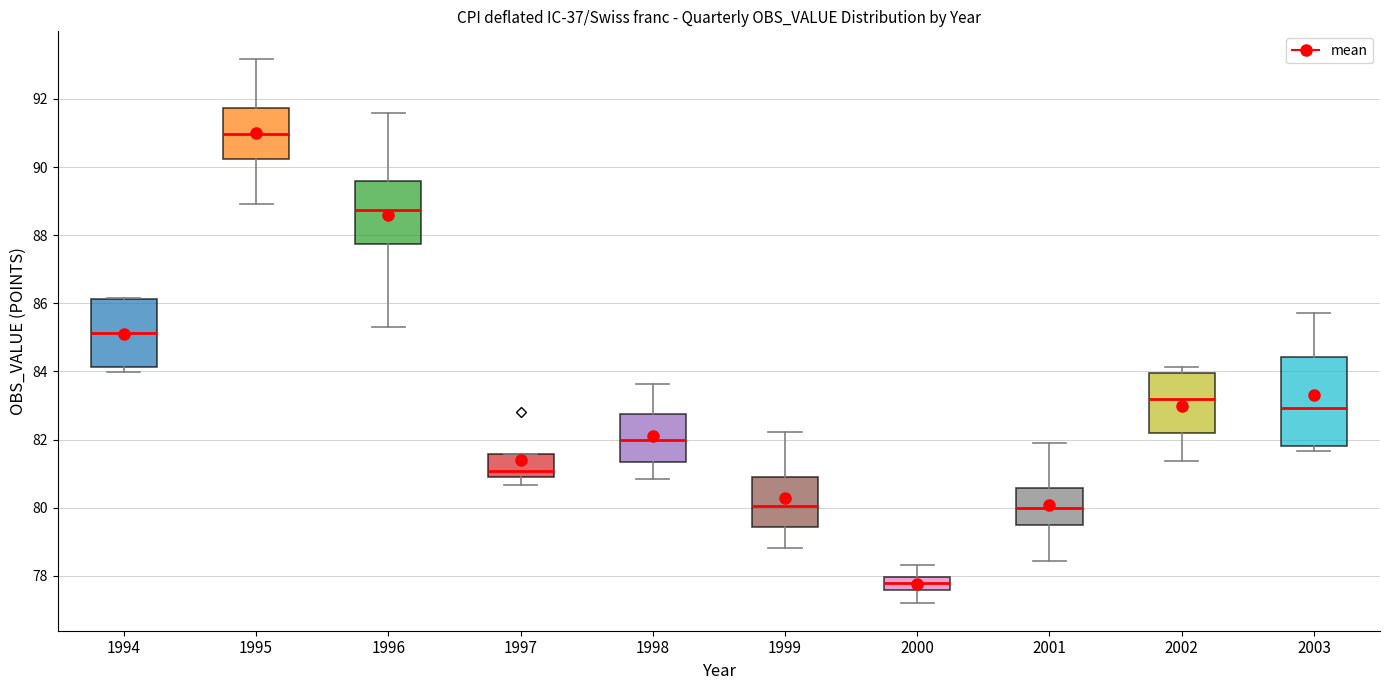

Reading left to right, read every box against the y-axis: the position of its median line, the range the box covers, and the ends of its whiskers. The values are not printed on the chart, so give them approximately, as read against the axis.

1994: median 85.2, box 84.2 to 86.2, whiskers 84.0 to 86.2
1995: median 91.0, box 90.2 to 91.8, whiskers 89.0 to 93.2
1996: median 88.8, box 87.8 to 89.6, whiskers 85.4 to 91.6
1997: median 81.0 (just above the box's lower edge), box 81.0 to 81.6, whiskers 80.6 to 81.6
1998: median 82.0, box 81.4 to 82.8, whiskers 80.8 to 83.6
1999: median 80.0, box 79.4 to 80.8, whiskers 78.8 to 82.2
2000: median 77.8, box 77.6 to 78.0, whiskers 77.2 to 78.4
2001: median 80.0, box 79.6 to 80.6, whiskers 78.4 to 82.0
2002: median 83.2, box 82.2 to 84.0, whiskers 81.4 to 84.2
2003: median 83.0, box 81.8 to 84.4, whiskers 81.6 to 85.8